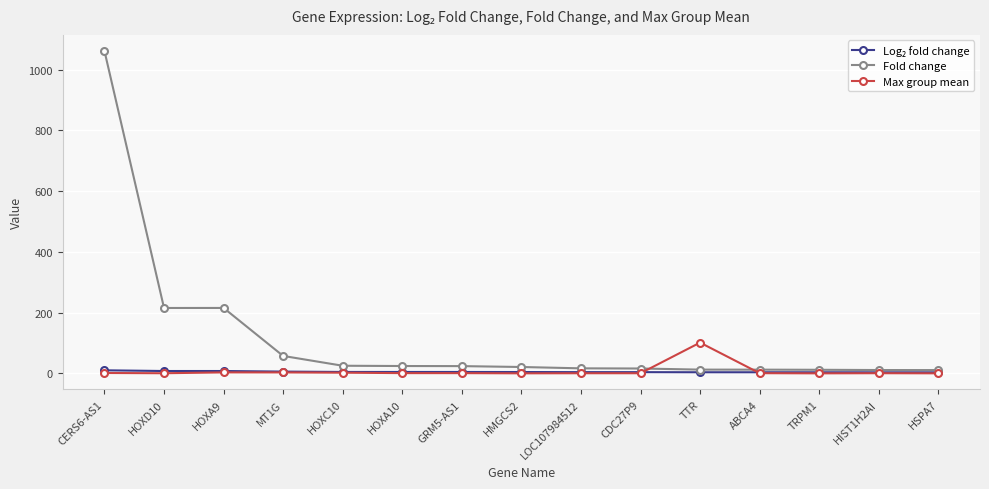

What is the spread (max minus min) of values at CERS6-AS1?

1060.5